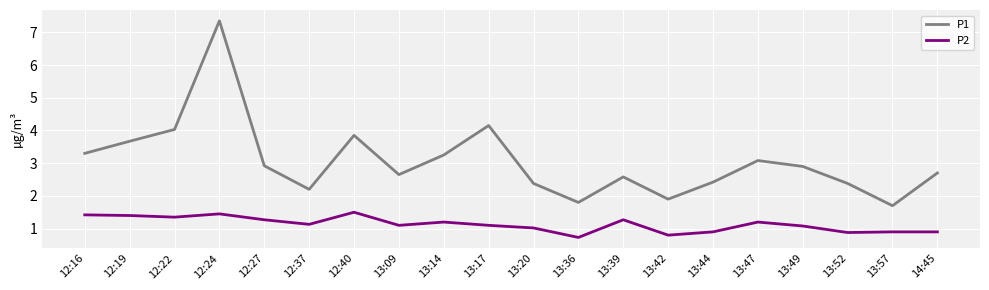

Rank the series at 13:36 from lowest to highest value.

P2, P1